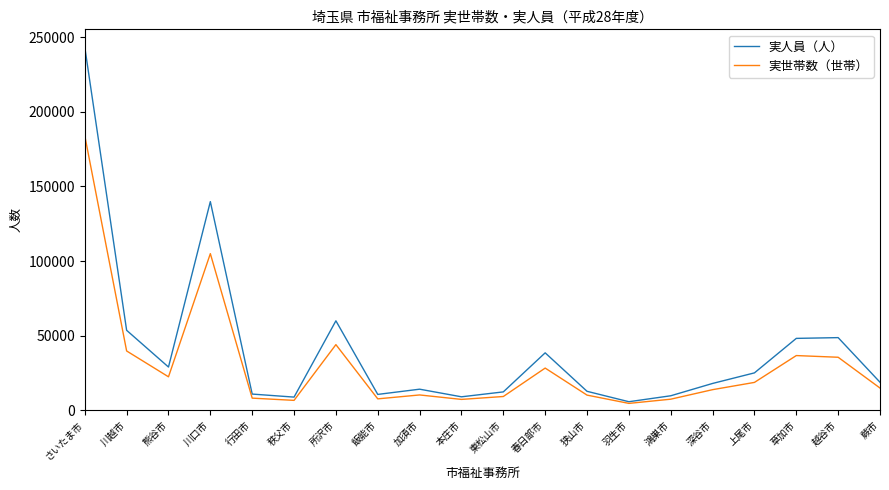

Which series changed the most between さいたま市 and 蕨市?

実人員（人）